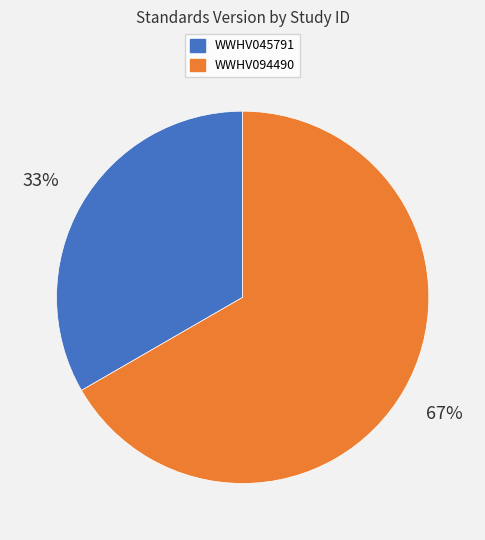

What is the ratio of the value at WWHV045791 to the value at WWHV094490?

0.5